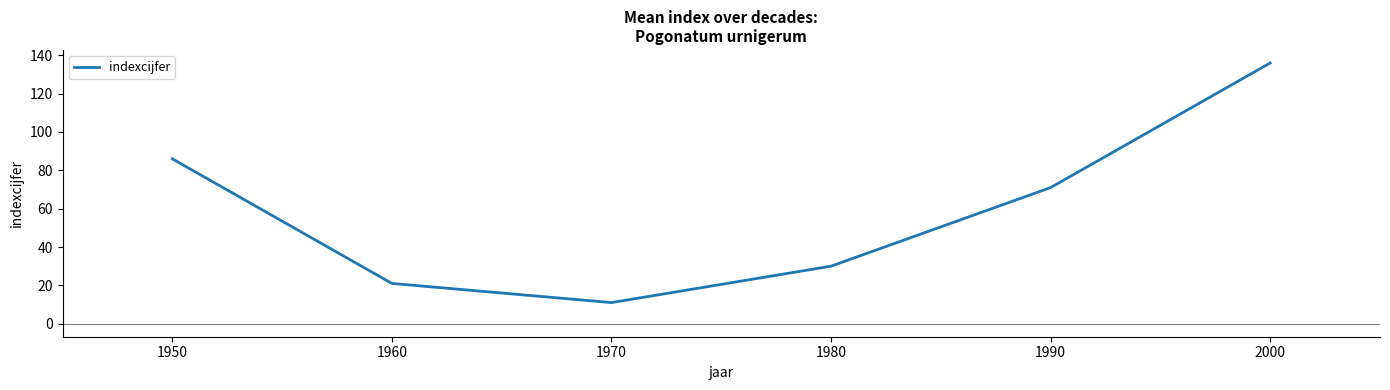

Reading left to right, extract all data points from this chart.

1950=86	1960=21	1970=11	1980=30	1990=71	2000=136